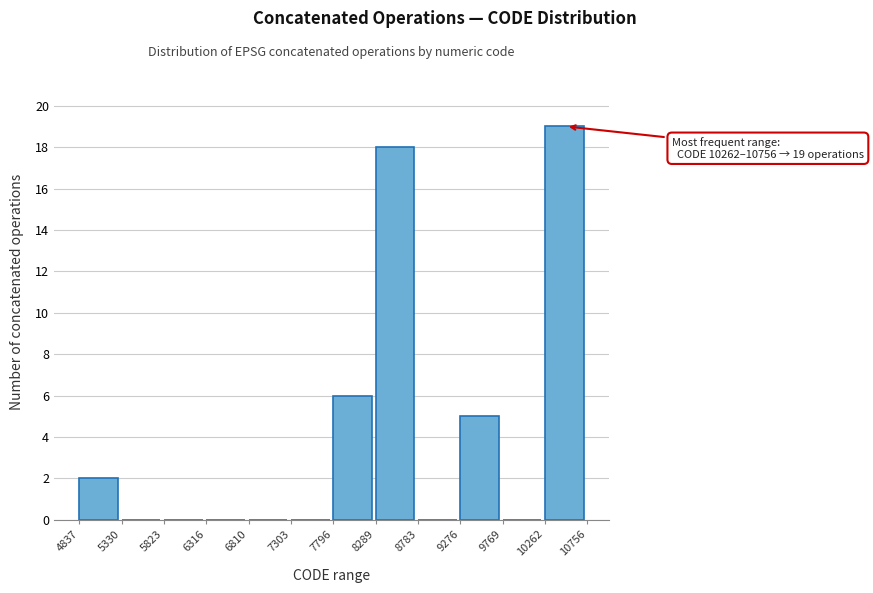

Which range on the x-axis has the tallest bar?

10262 to 10756